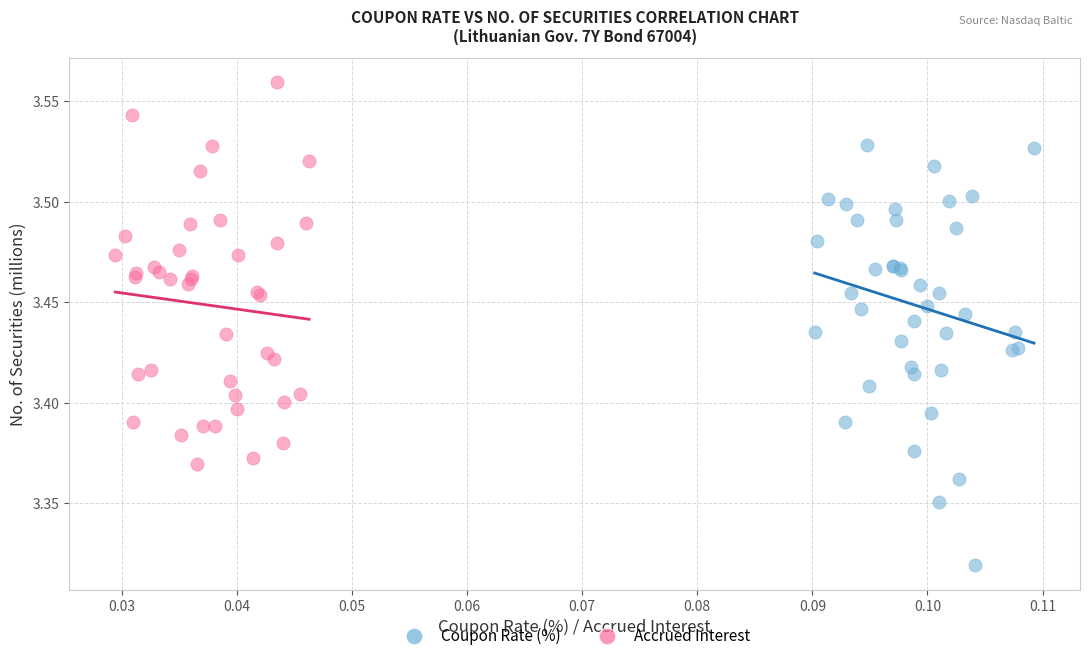

Which series reaches the minimum Y coordinate?

Coupon Rate (%)